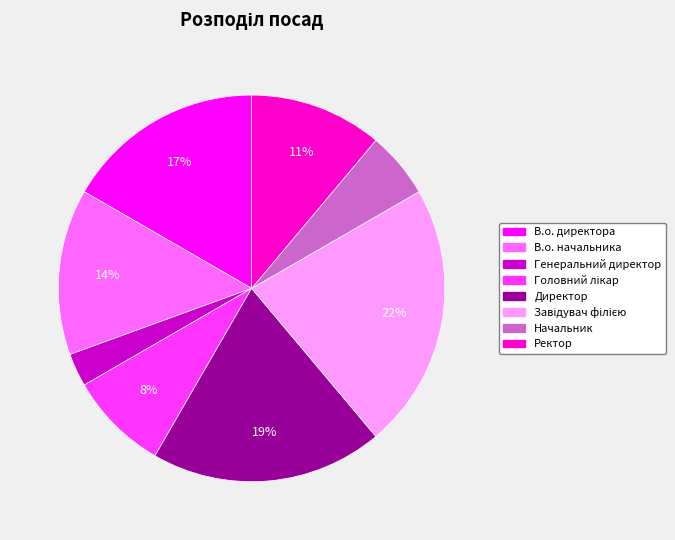

Is there any slice that represents more than half of the pie?

No